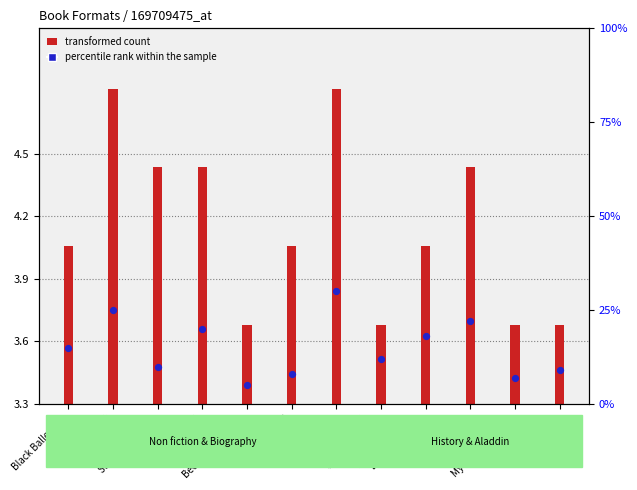

Which series contains the lowest Y value?

transformed count